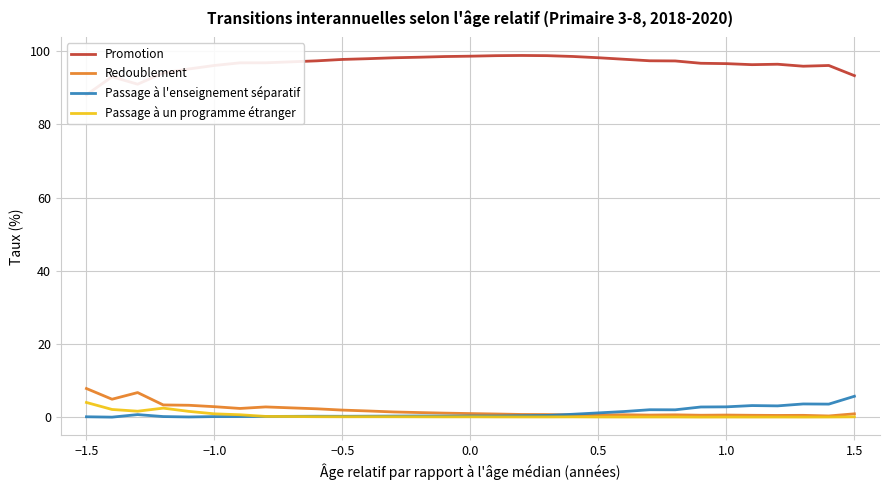

What is the maximum value for Passage à un programme étranger?

4.0